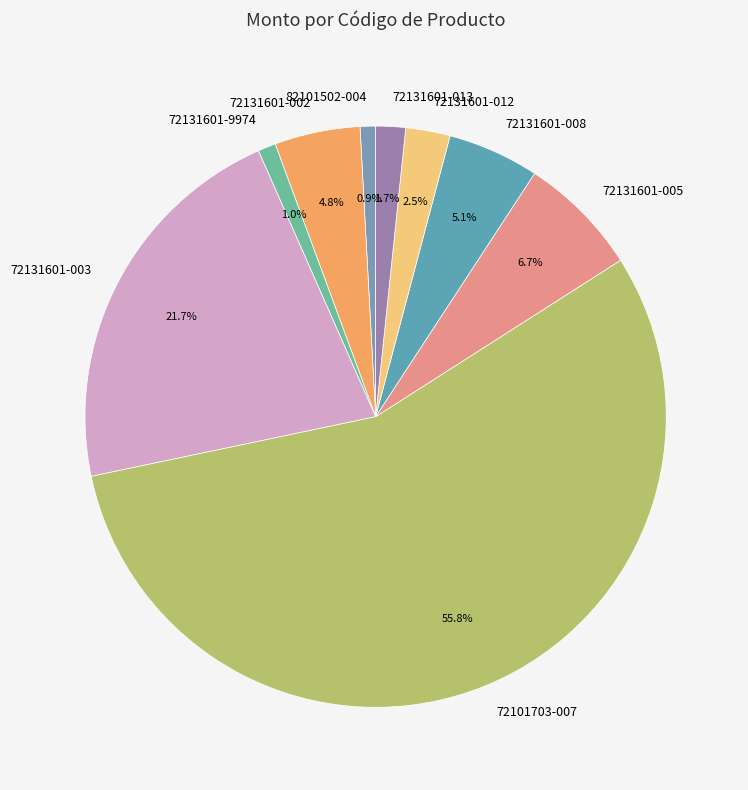

Between 82101502-004 and 72131601-012, which is larger?

72131601-012